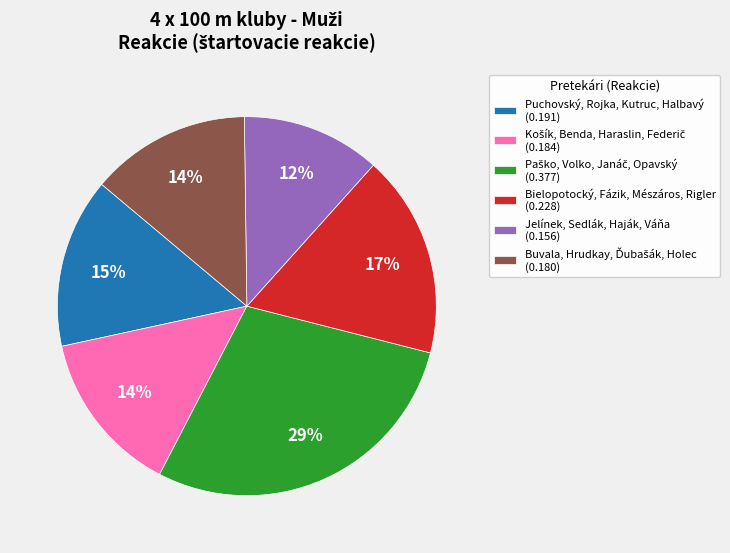

Which category has the smallest portion of the pie?

Jelínek, Sedlák, Haják, Váňa